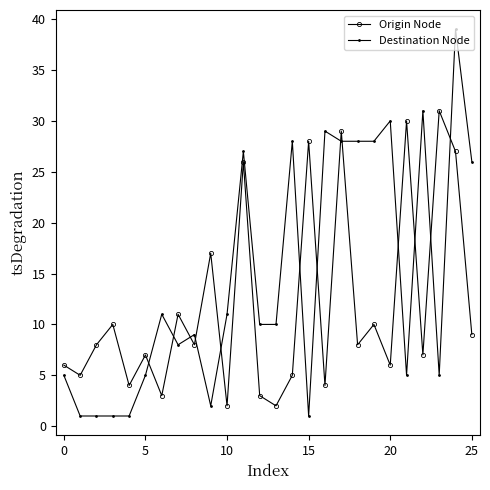

Rank the series by their maximum value, from lowest to highest.

Origin Node, Destination Node